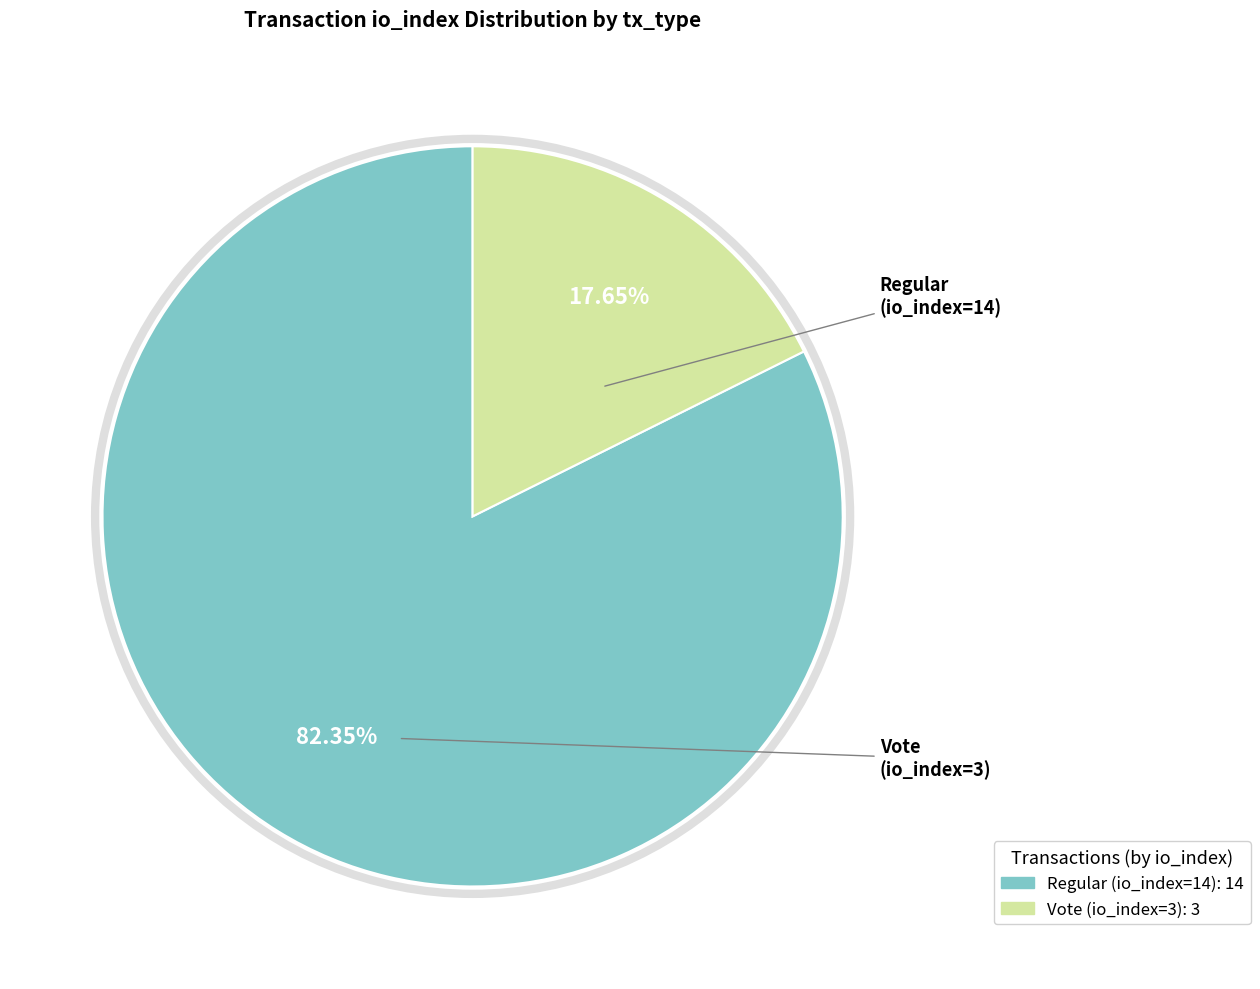

Which slice is the largest?

Regular (io_index=14)